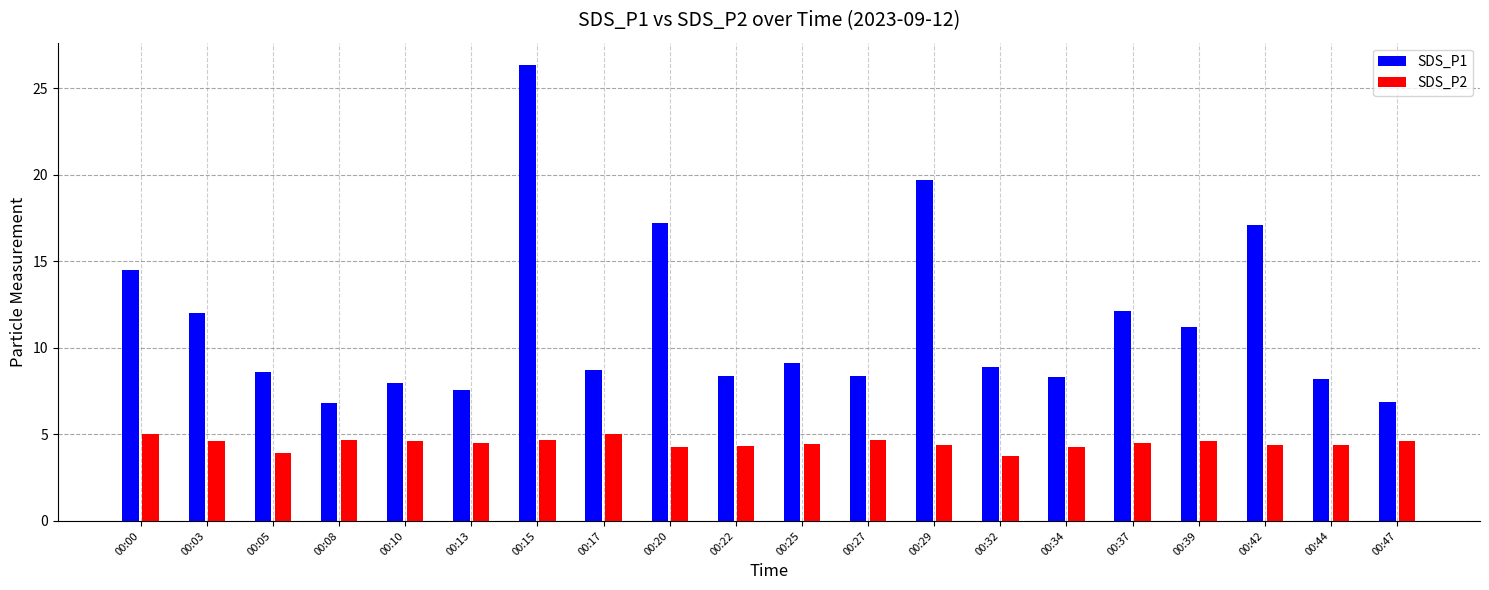

List the series in order of their peak value, highest first.

SDS_P1, SDS_P2